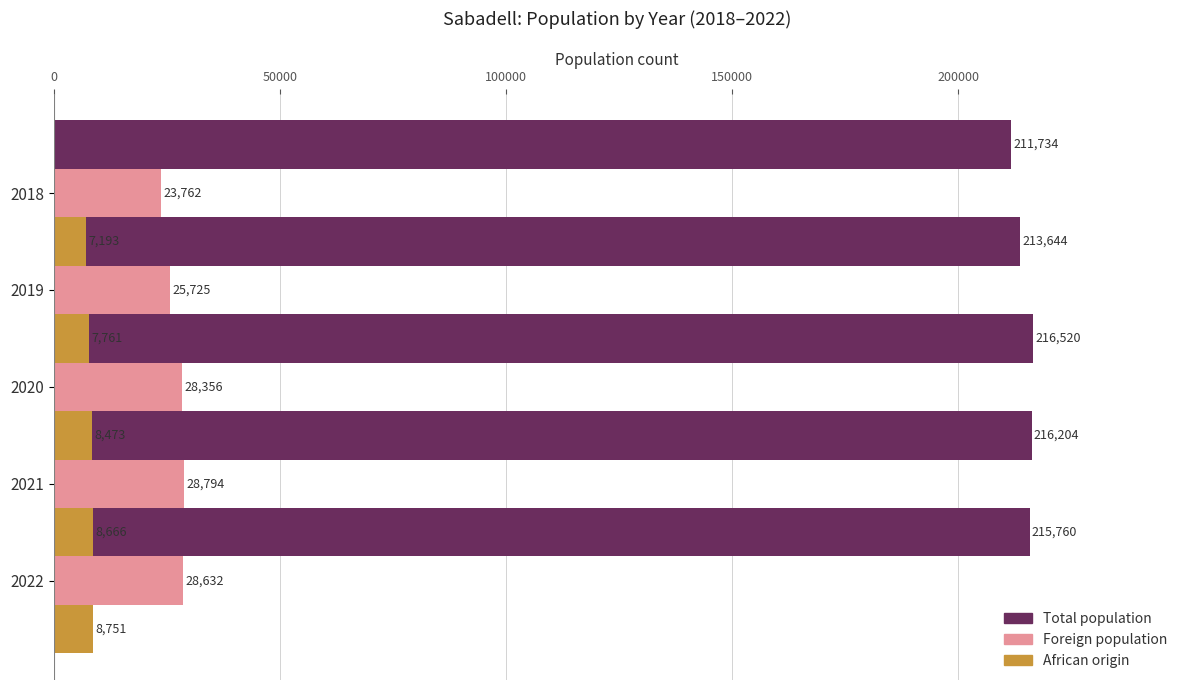

Which series changed the most between 150000 and 200000?

Foreign population